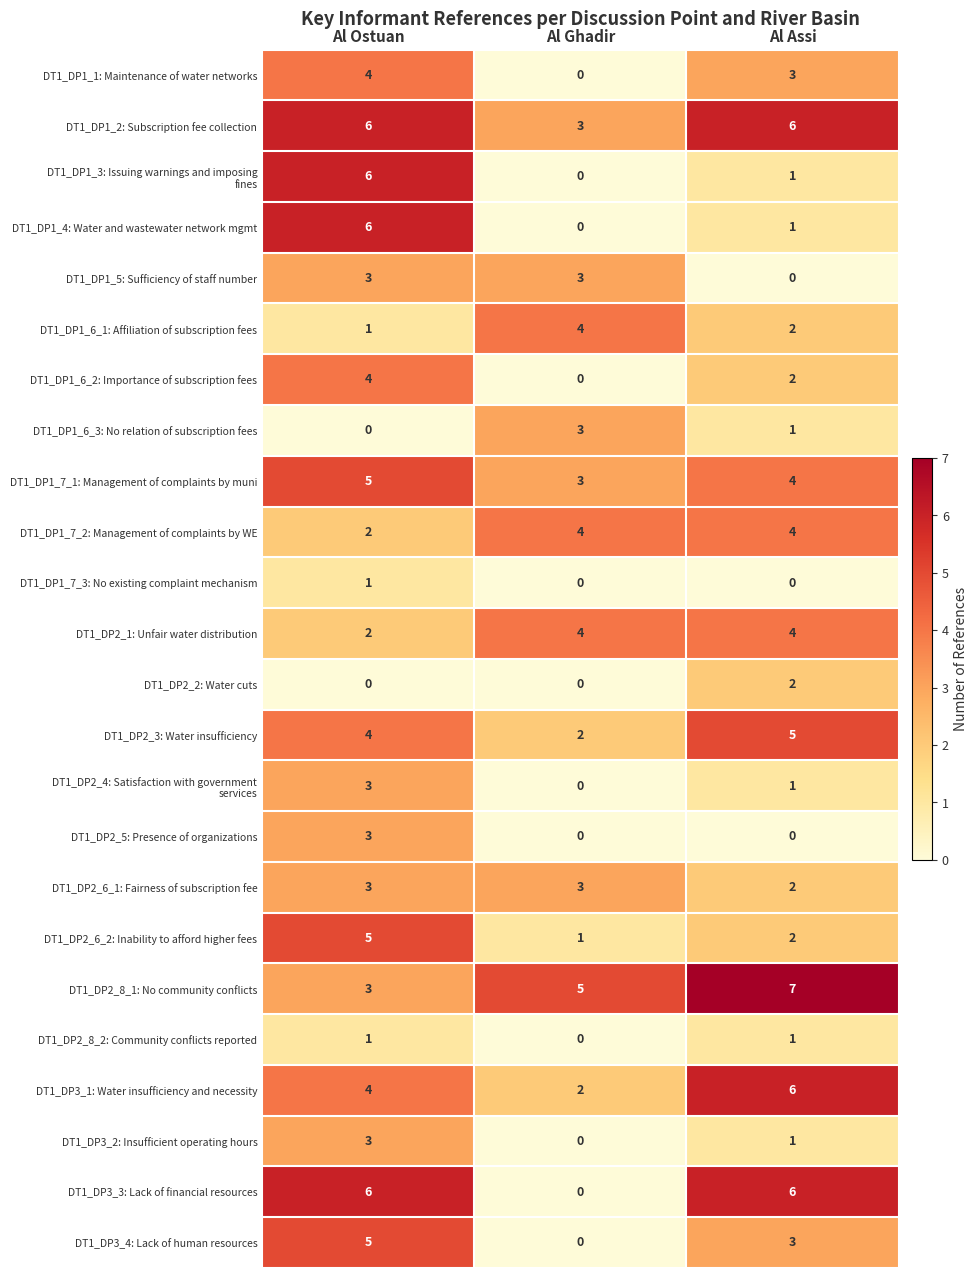

How many DT1_DP1_6_3: No relation of subscription fees values are between 0 and 3?

3